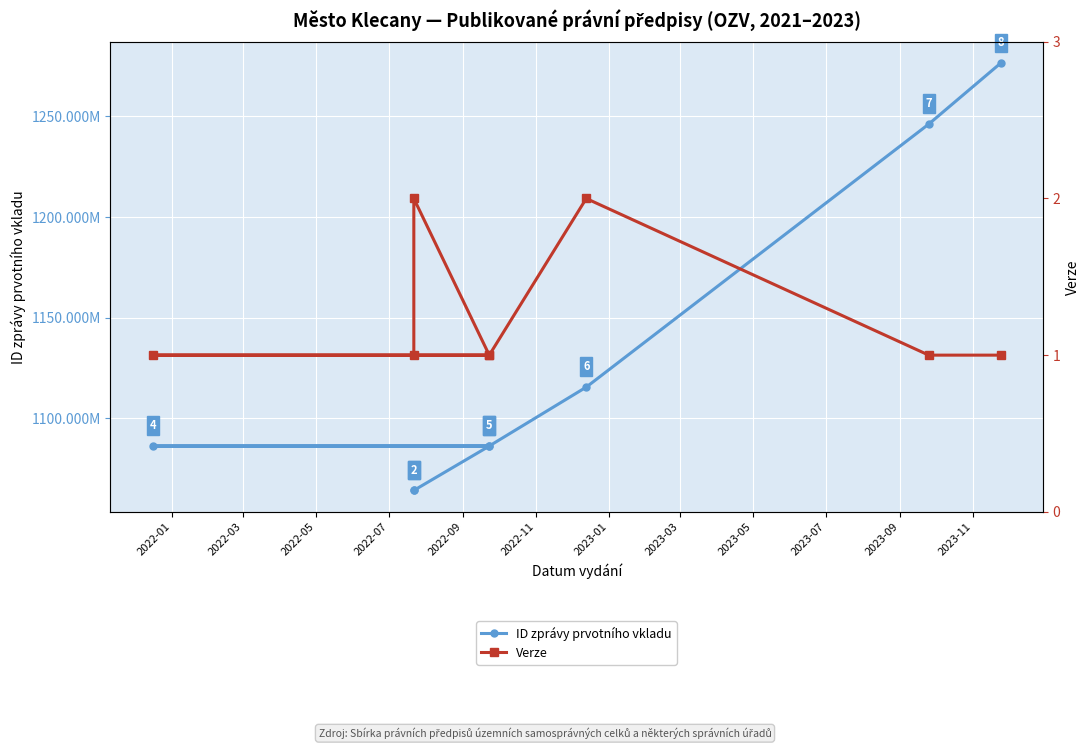

True or false: ID zprávy prvotního vkladu and Verze cross at least once.

False